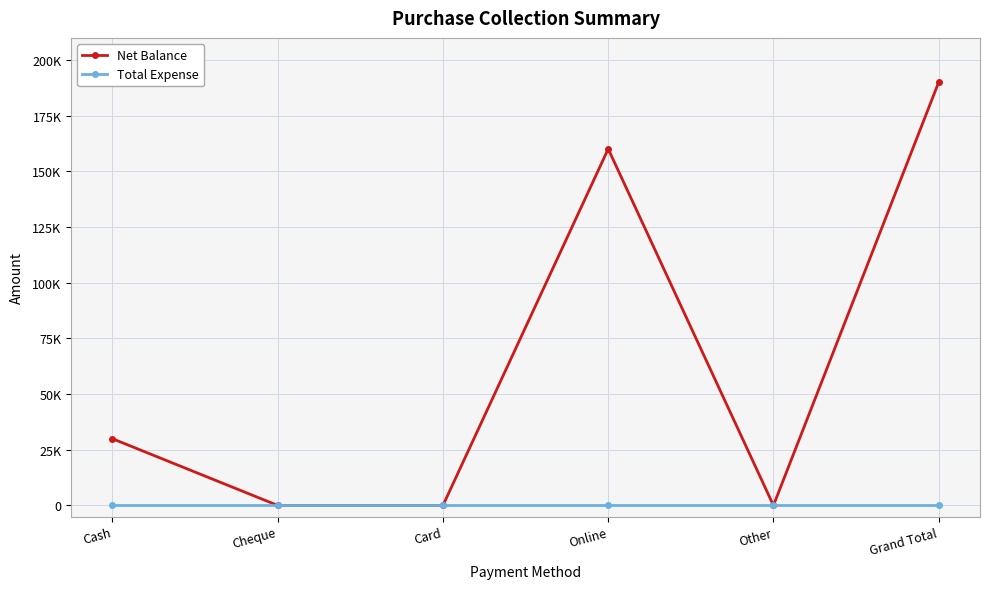

Which series has the largest total across all categories?

Net Balance